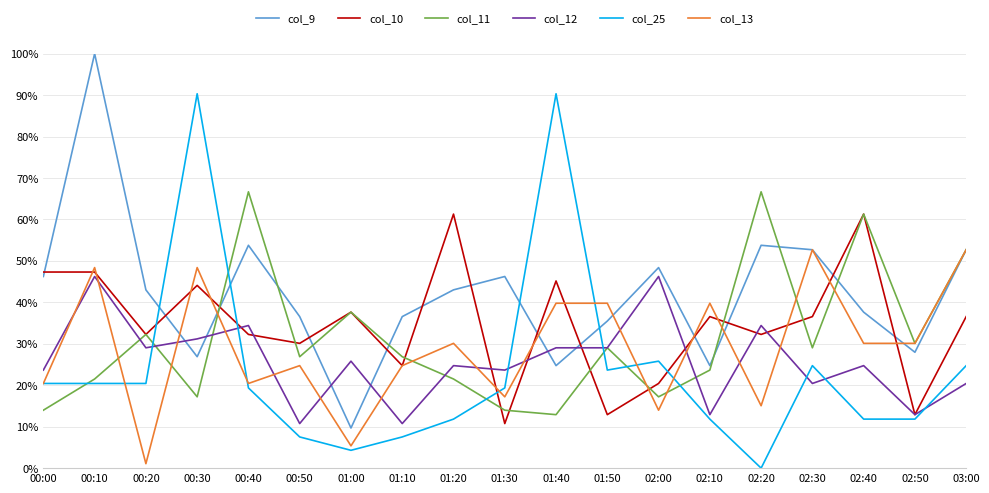

What is the difference between the maximum and minimum values in the col_10 series?

50.5